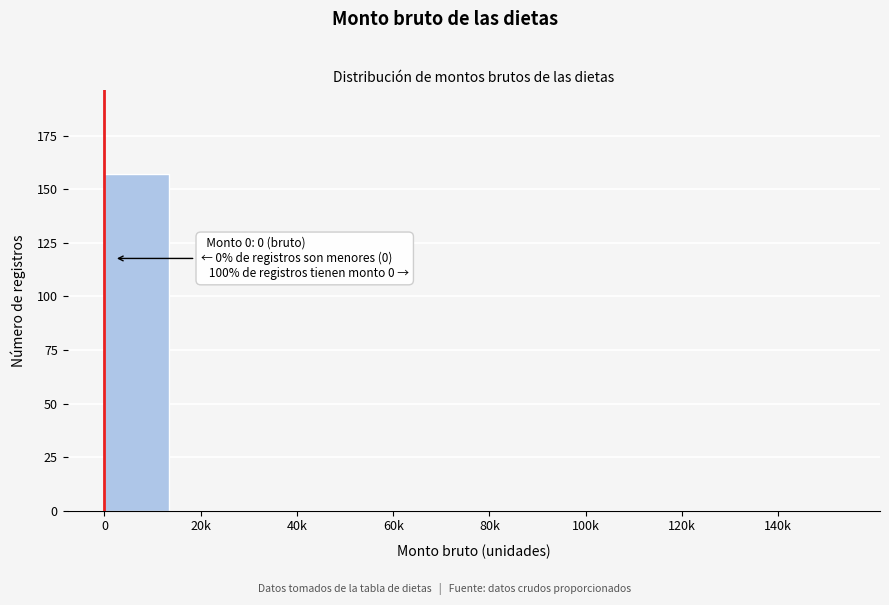

Reading left to right, transcribe all the data shown in this chart.

0=157	20k=0	40k=0	60k=0	80k=0	100k=0	120k=0	140k=0